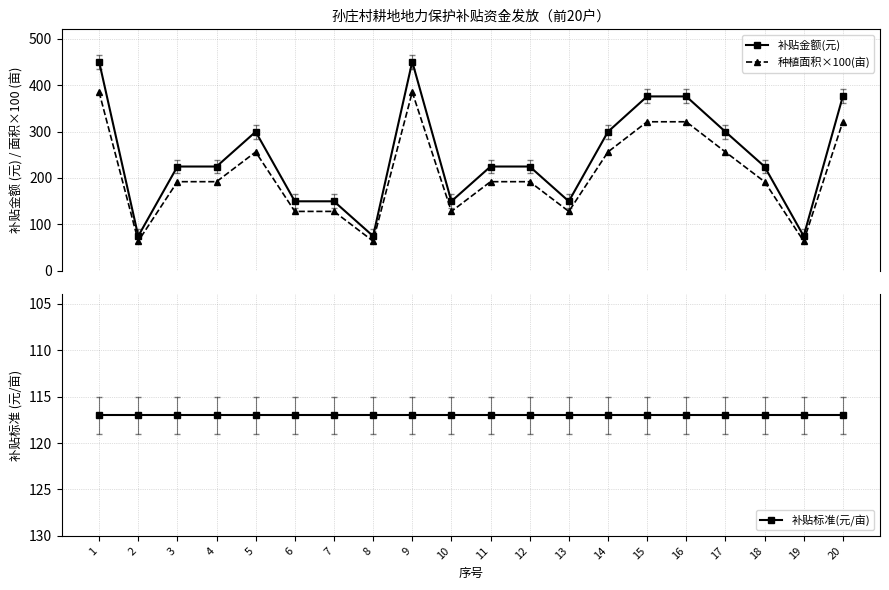

Which has a higher value, 7 or 15?

15